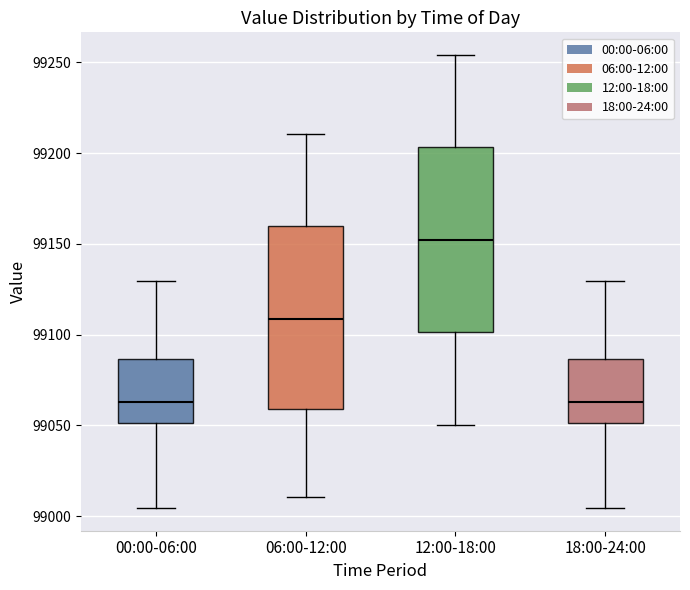

Which box has the highest median line?

12:00-18:00